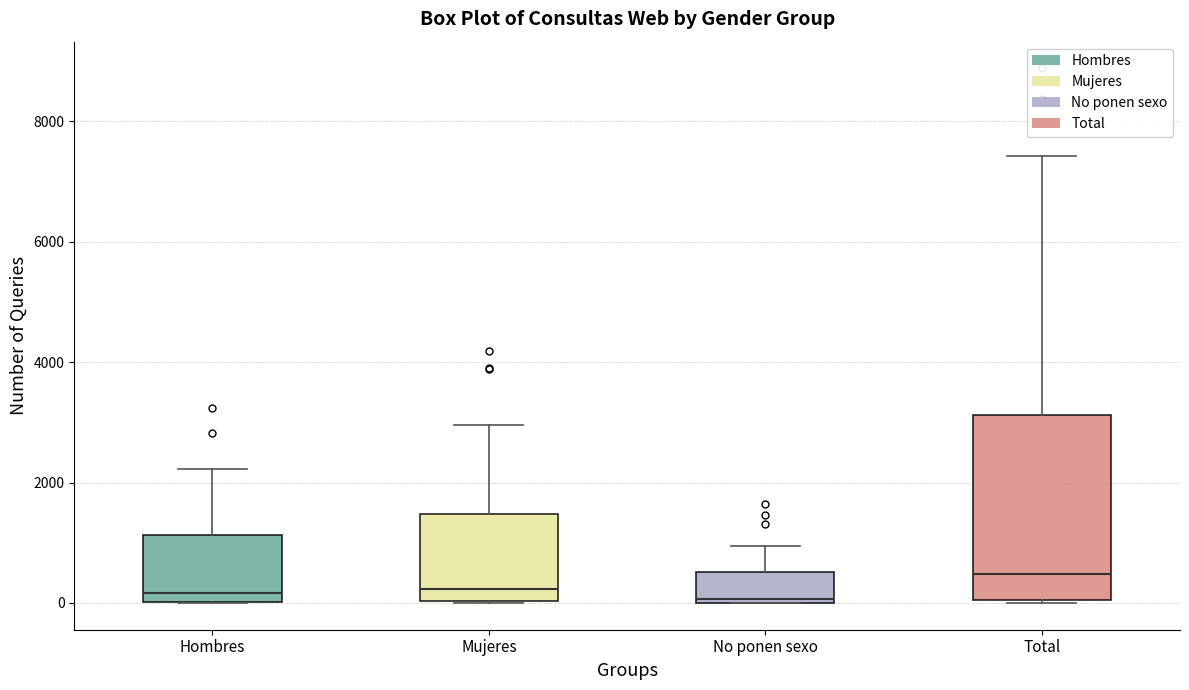

Where does the upper whisker of the box for No ponen sexo end on the y-axis? The values are not printed on the chart, so give them approximately, as read against the axis.

1000